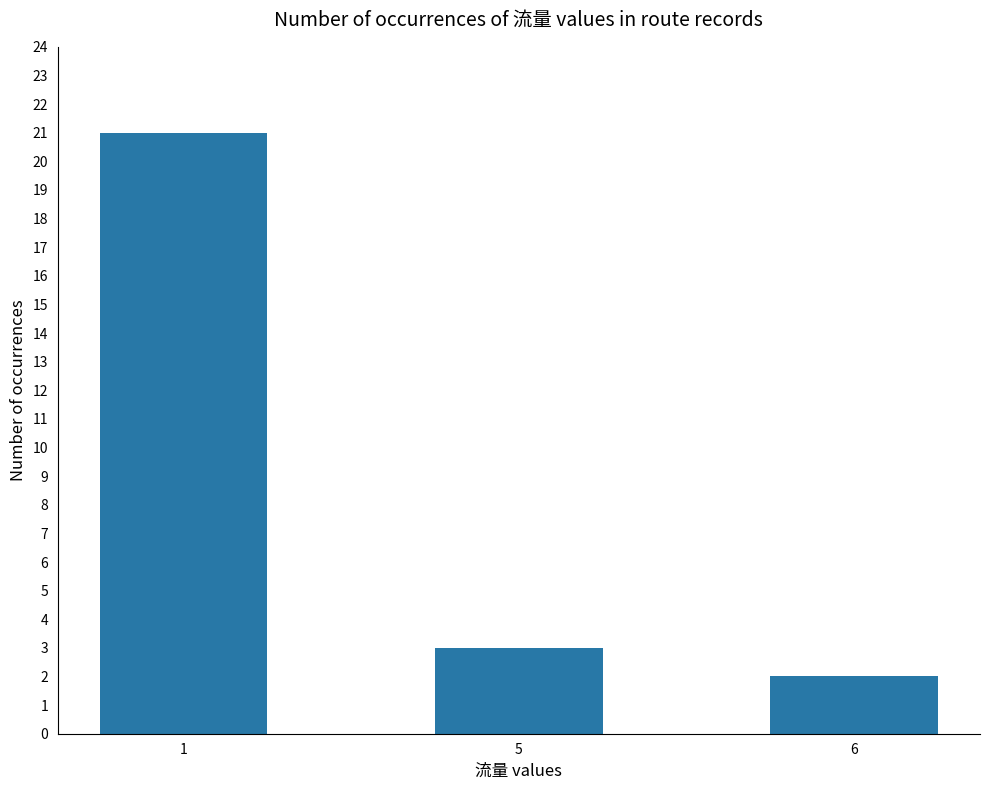

What is the average value?

9